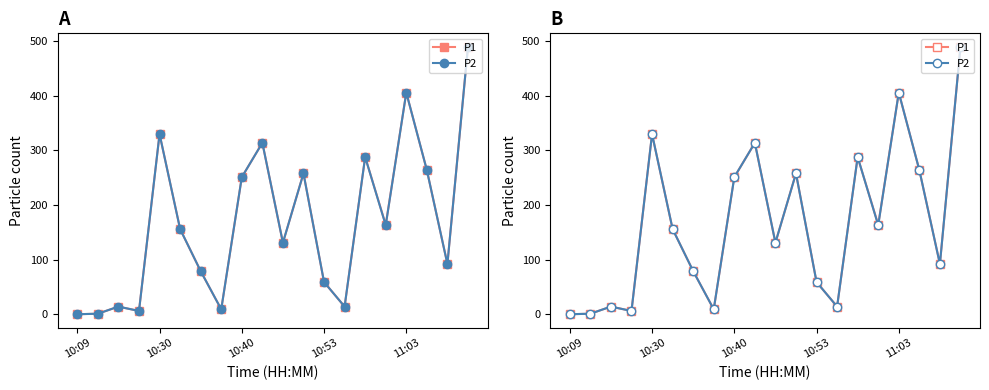

True or false: P1 has more than 1 points higher than both neighbors.

True